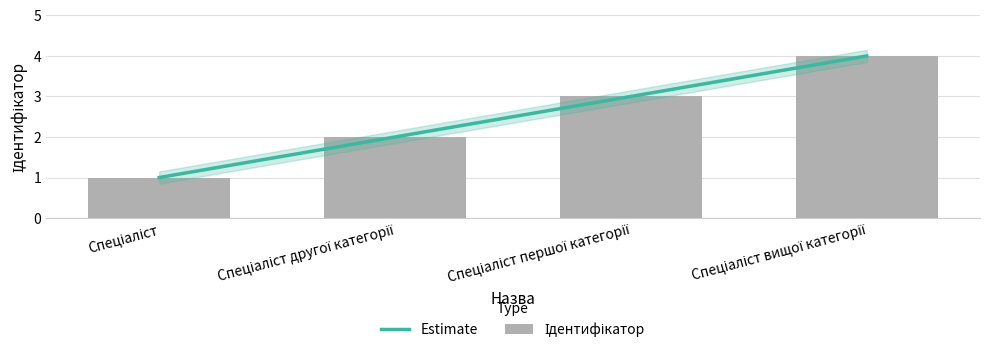

What is the change in value from Спеціаліст to Спеціаліст вищої категорії?

+3